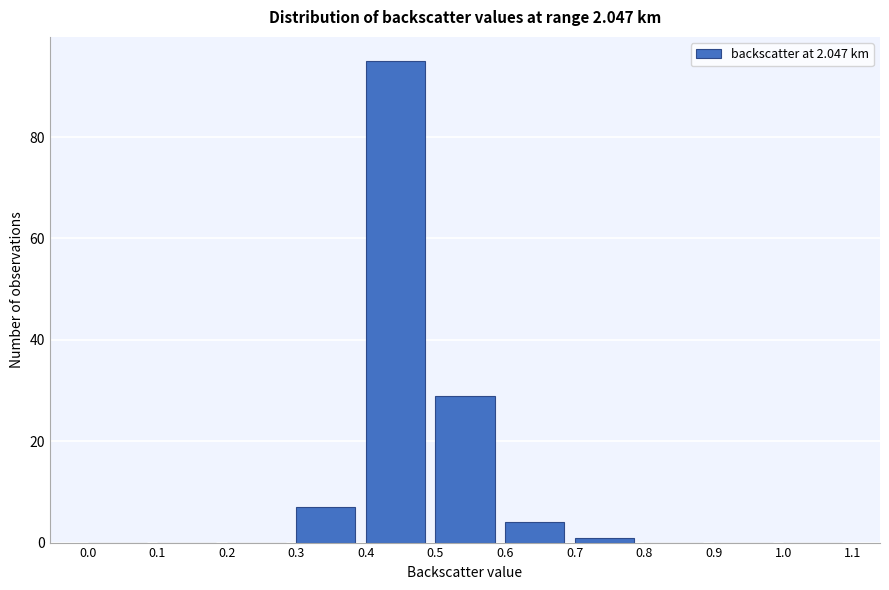

Reading left to right, list every bar in this chart as the range it spans on the x-axis followed by its height. The values are not printed on the chart, so give them approximately, as read against the axis.

0.0 to 0.1: 0
0.1 to 0.2: 0
0.2 to 0.3: 0
0.3 to 0.4: 8
0.4 to 0.5: 96
0.5 to 0.6: 30
0.6 to 0.7: 4
0.7 to 0.8: under 2
0.8 to 0.9: 0
0.9 to 1.0: 0
1.0 to 1.1: 0